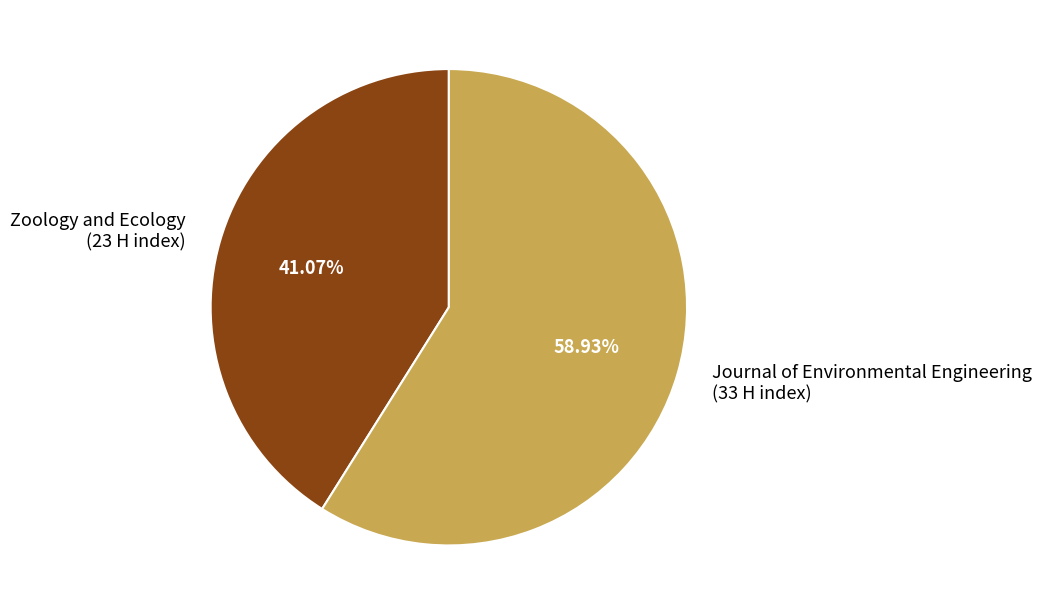

To the nearest percent, what is the average slice percentage?

50%